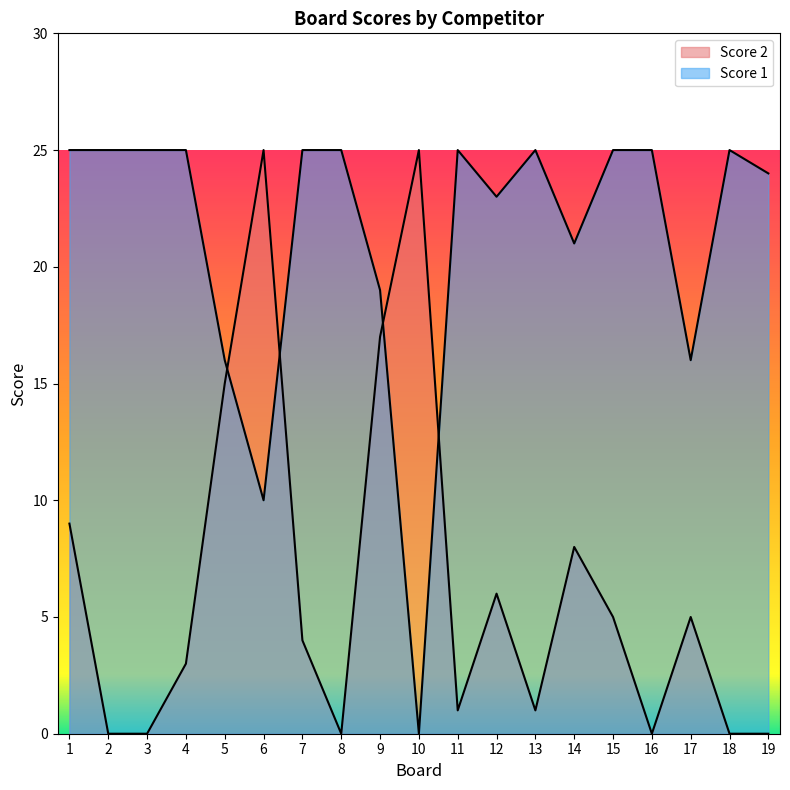

What is the spread (max minus min) of values at 4?

22